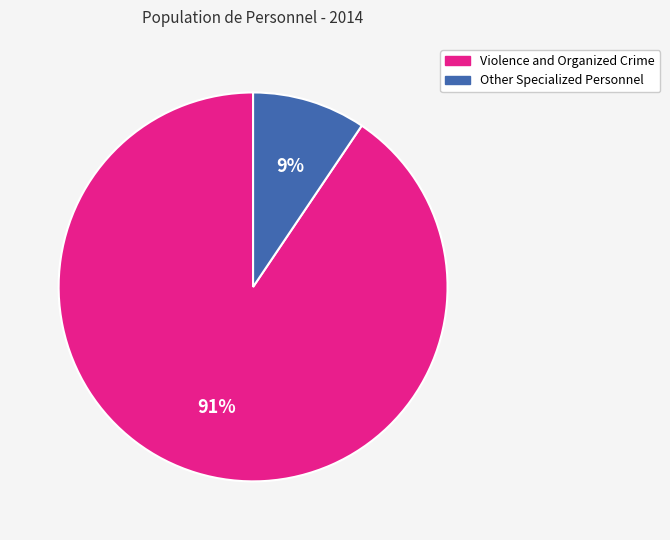

Does Other Specialized Personnel account for over 50% of the chart?

No